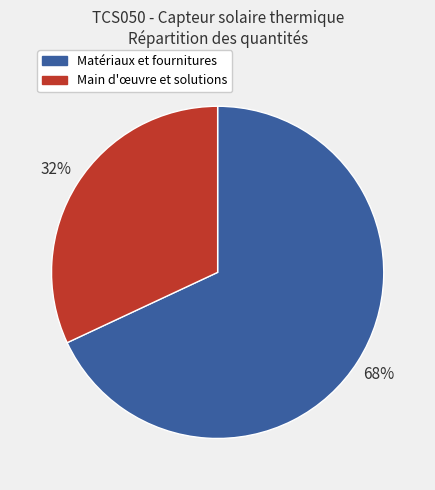

Does any single category account for the majority?

Yes